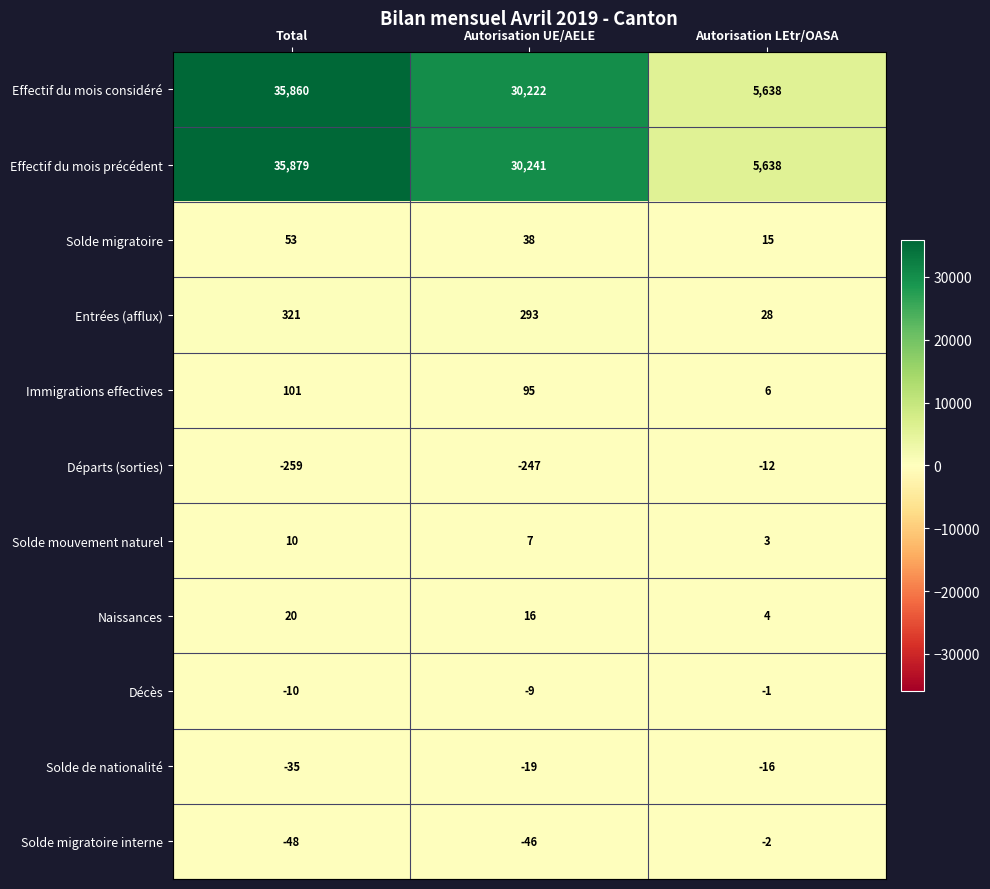

What value does the Solde migratoire series have at Total, to the nearest 5?

55